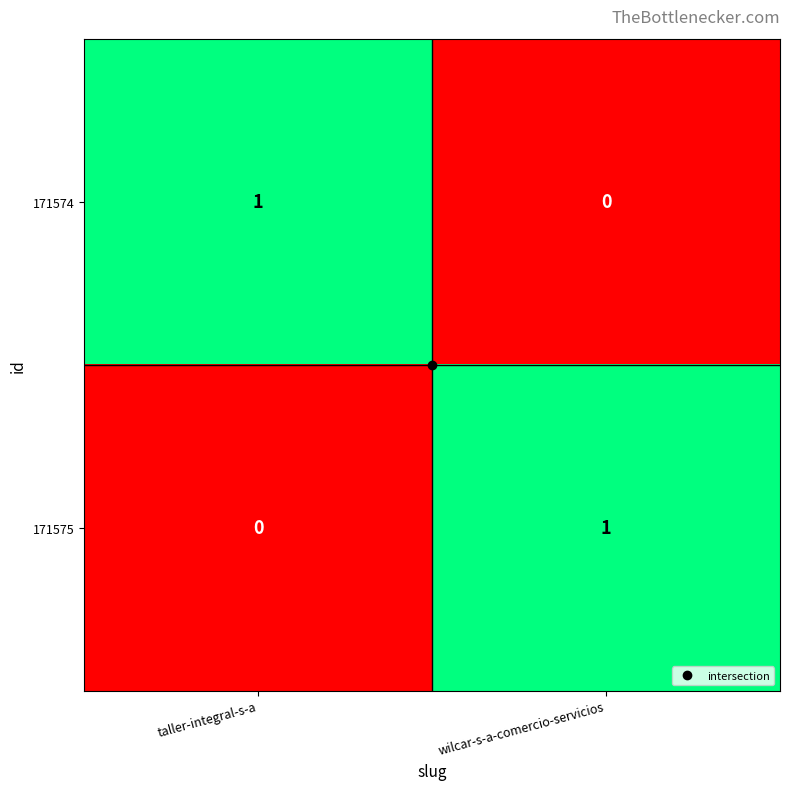

Where is 171575 nearest to the value 0?

taller-integral-s-a